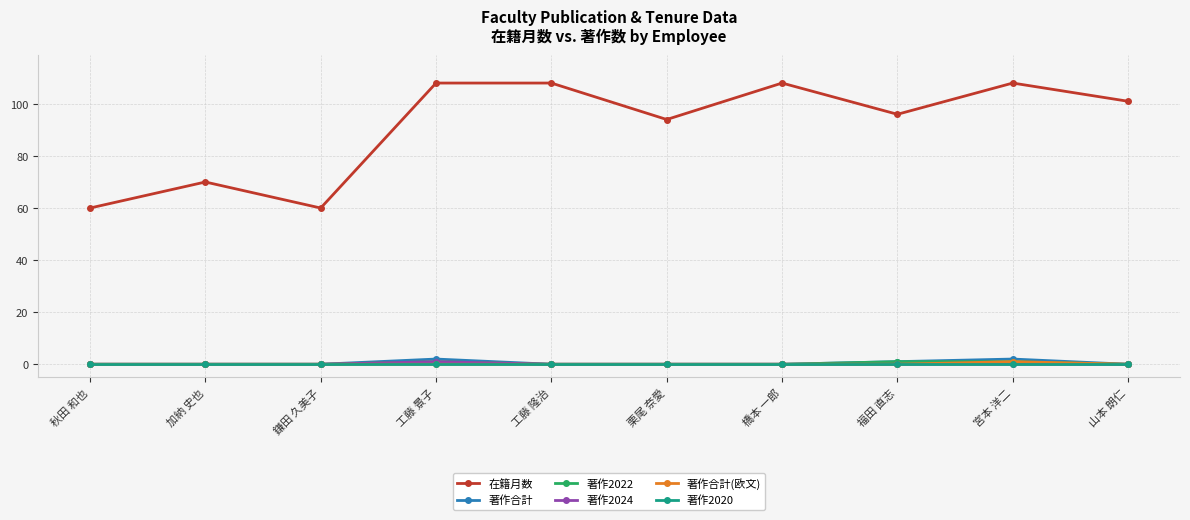

Between 鎌田 久美子 and 工藤 隆治, which series saw the biggest shift?

在籍月数